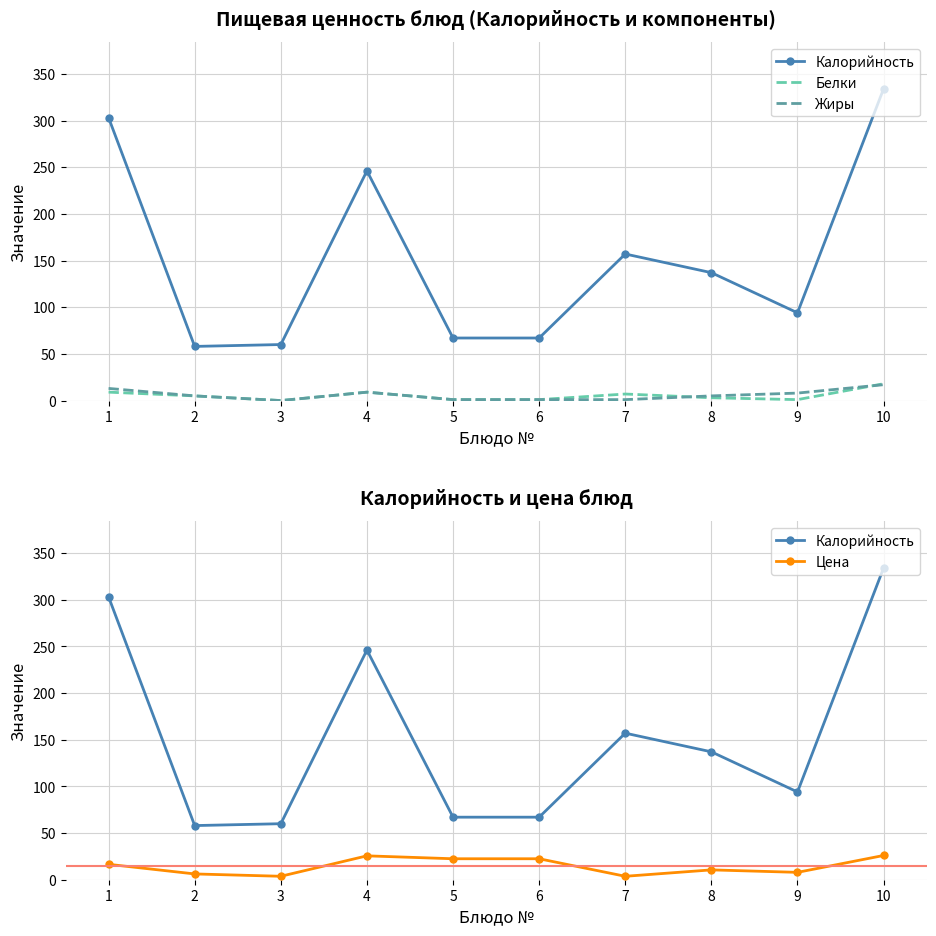

The Жиры series shows 2.7 at 7. True or false?

False